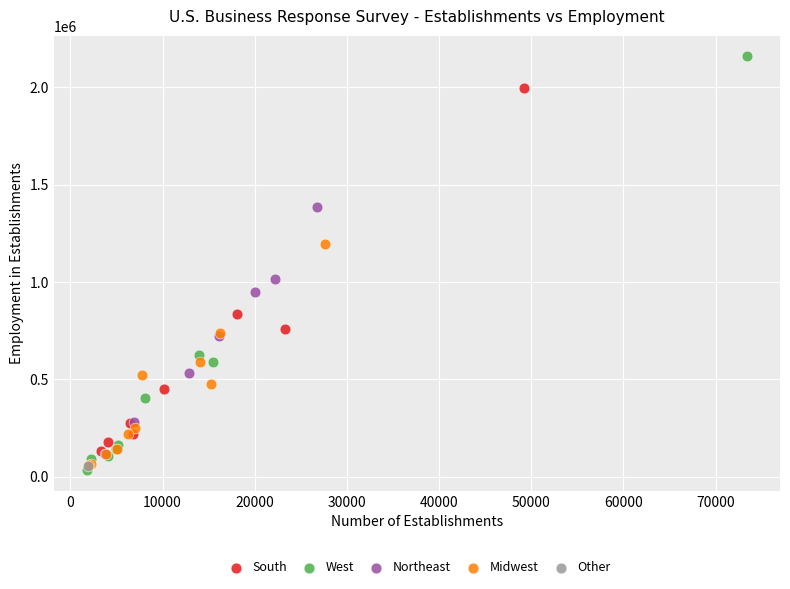

What are all the series names shown in the legend?

South, West, Northeast, Midwest, Other